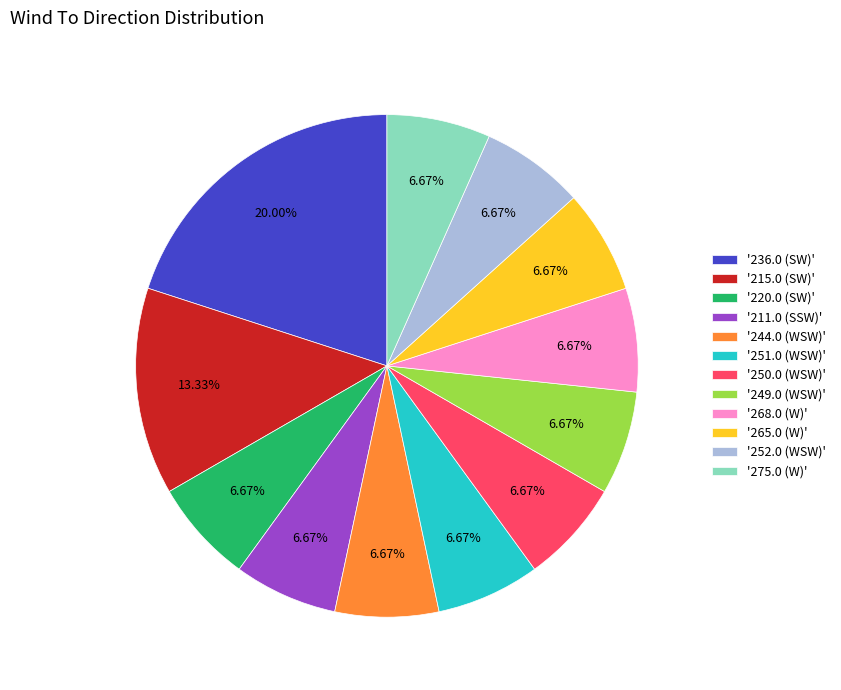

Is there any slice that represents more than half of the pie?

No